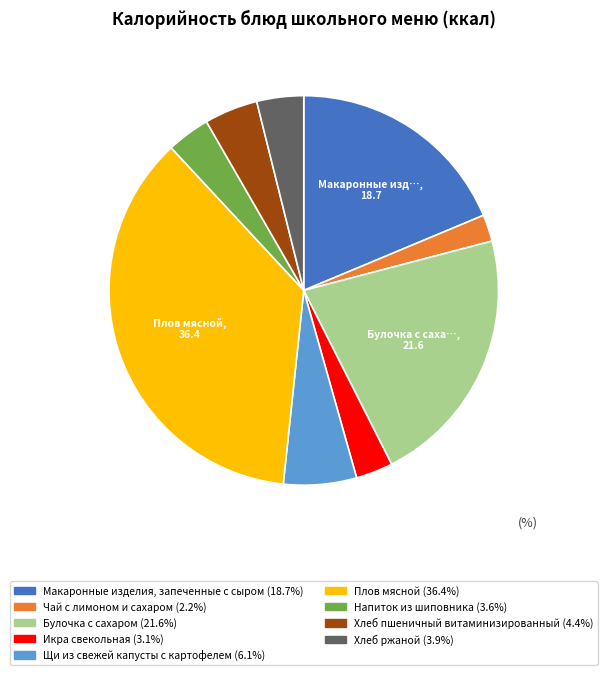

Is there a majority slice in this chart?

No